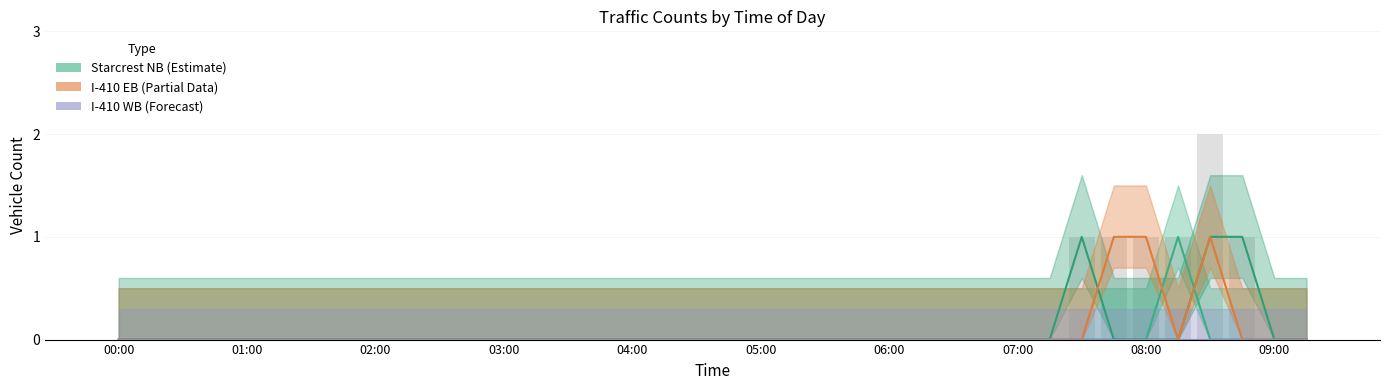

Which series has the largest range (max minus min)?

Starcrest NB